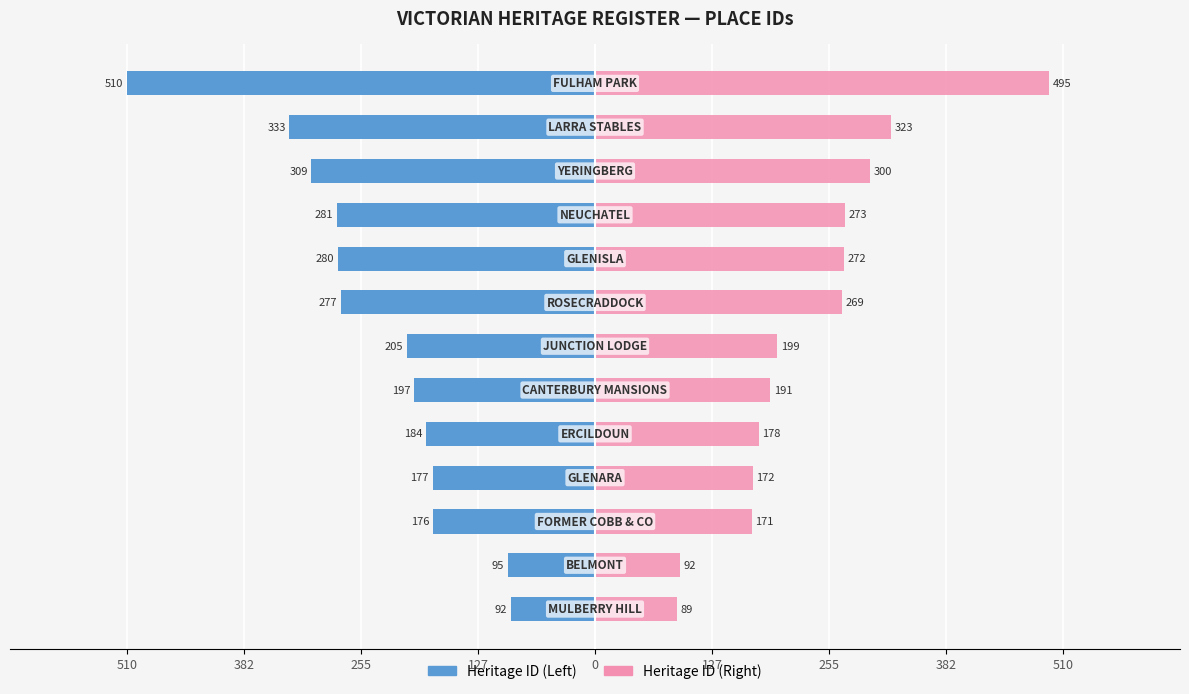

Reading right to left, extract all data points from this chart.

Heritage ID (Left): -510.0	-333.0	-309.0	-281.0	-280.0	-277.0	-205.0	-197.0	-184.0	-177.0	-176.0	-95.0	-92.0
Heritage ID (Right): 494.7	323.0	299.7	272.6	271.6	268.7	198.8	191.1	178.5	171.7	170.7	92.1	89.2